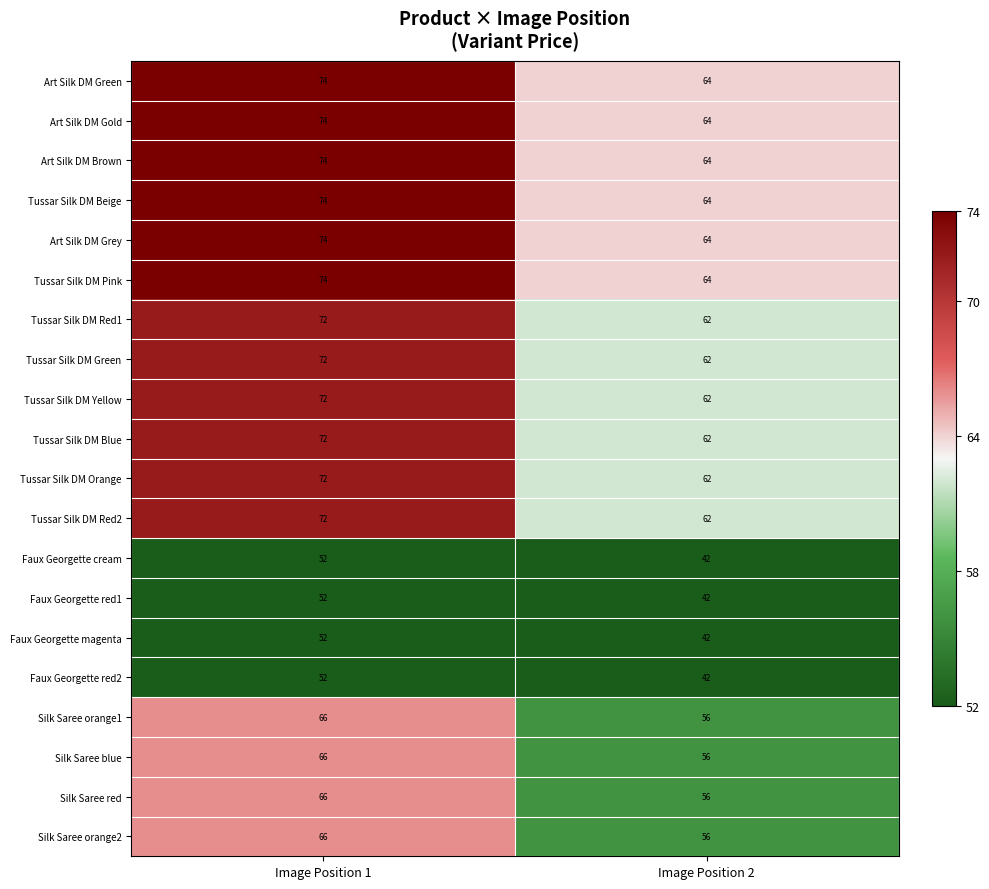

What is the spread (max minus min) of values at Image Position 2?

22